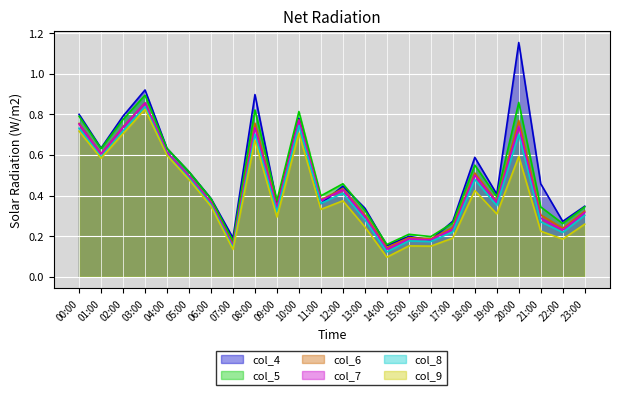

What is the average value of the col_4 series?

0.5